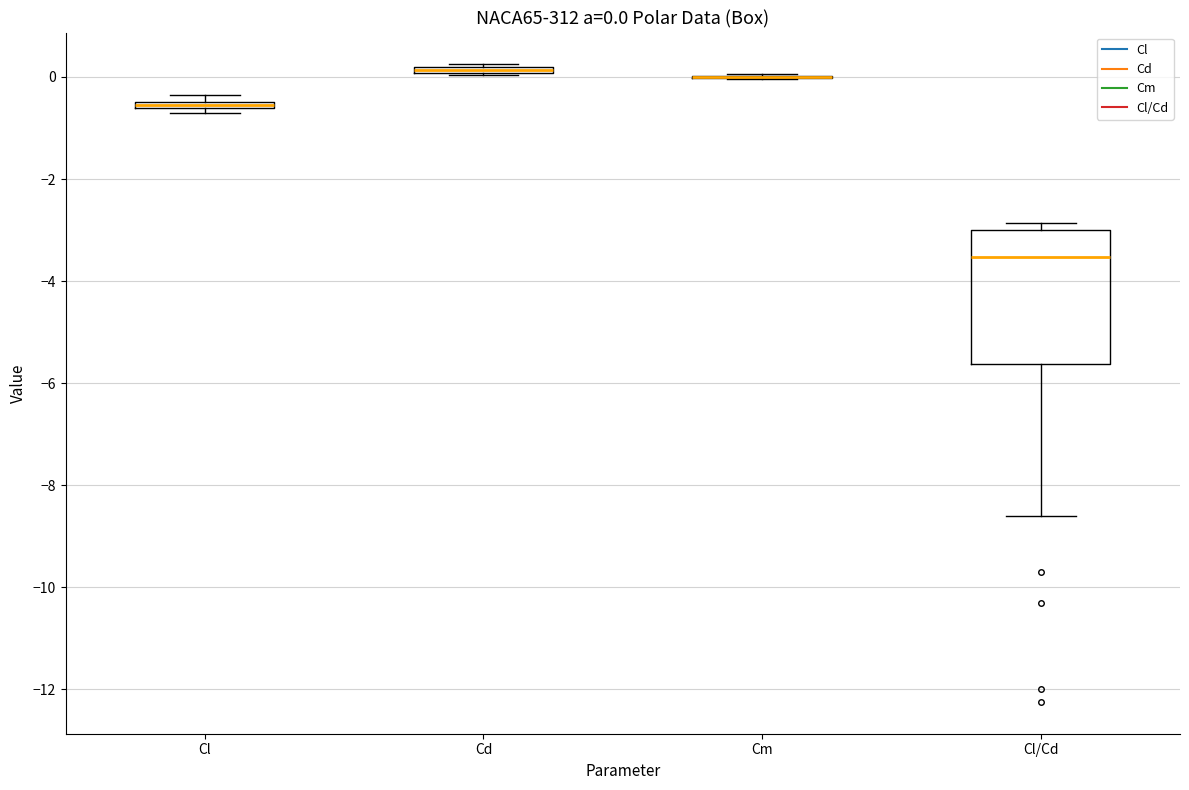

Which box is the tallest, from its lower edge to its upper edge?

Cl/Cd